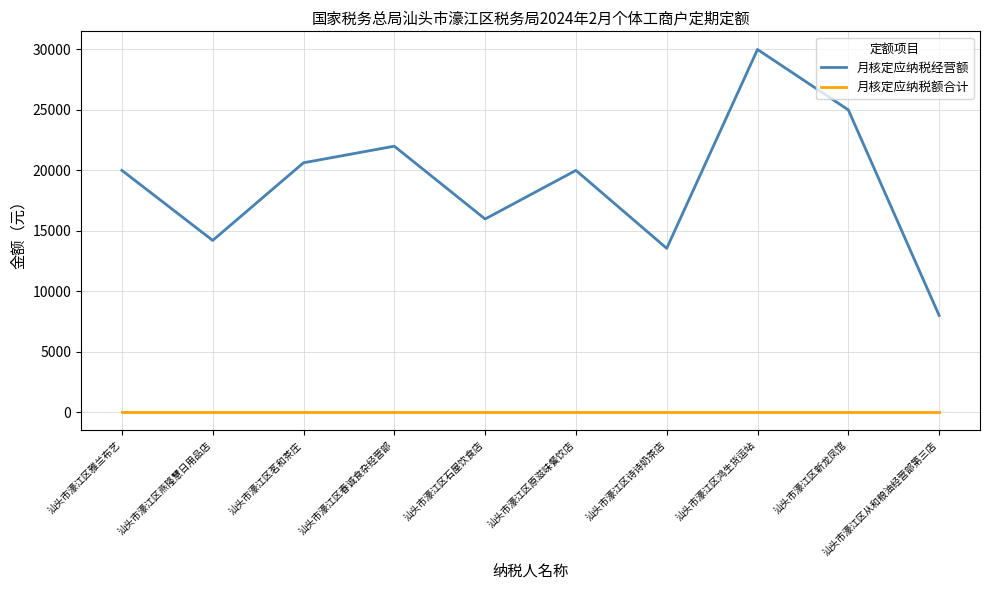

True or false: 月核定应纳税经营额 and 月核定应纳税额合计 cross at least once.

False